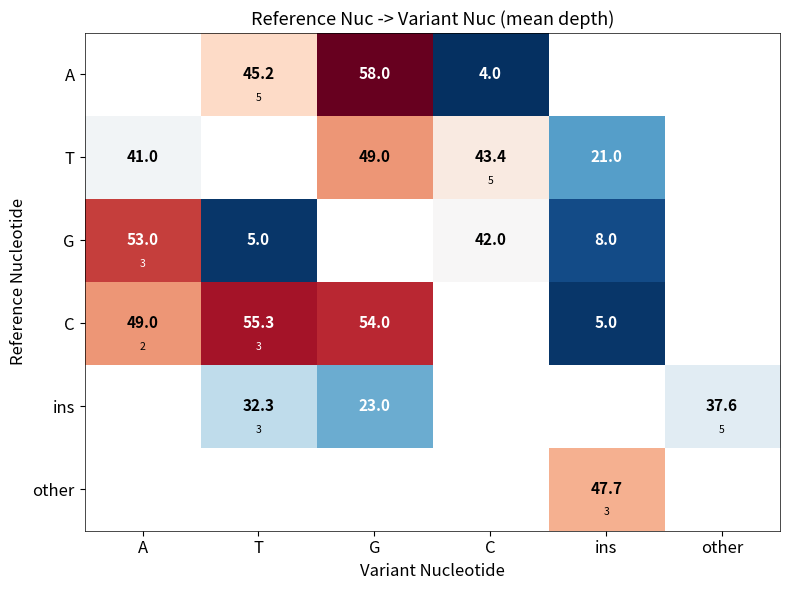

Which label corresponds to the largest value in the chart?

G